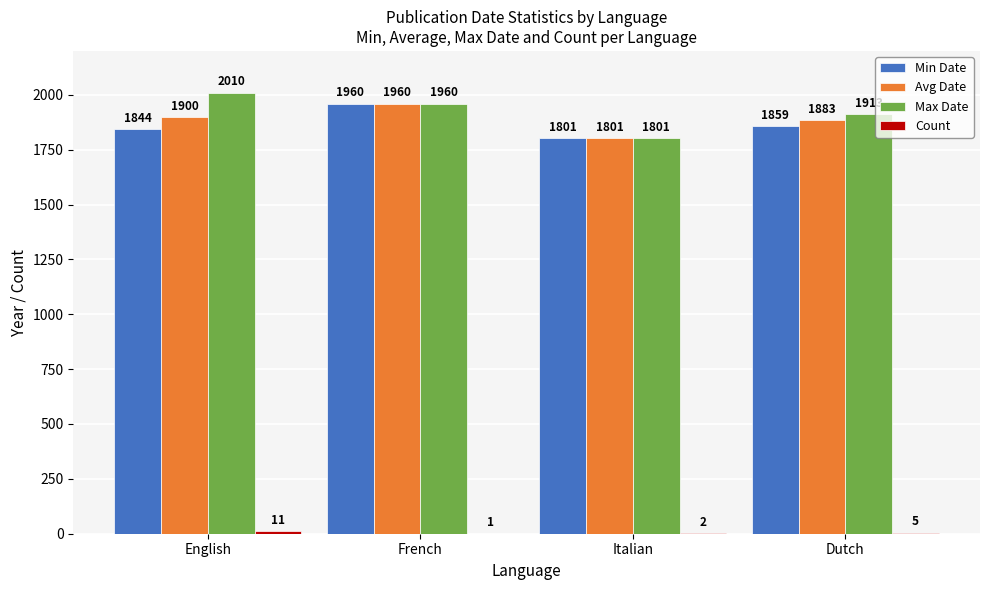

What is the difference between the Min Date values at French and Dutch?

101